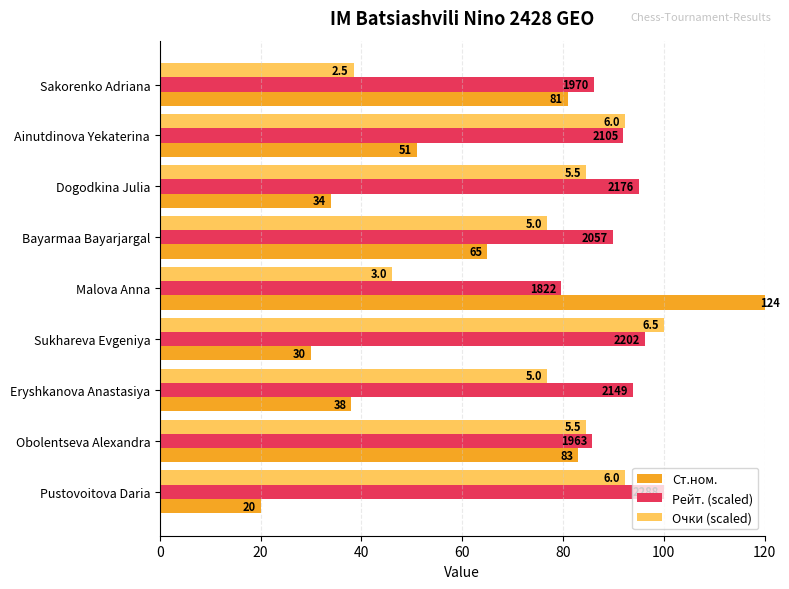

Does the chart contain any negative values?

No